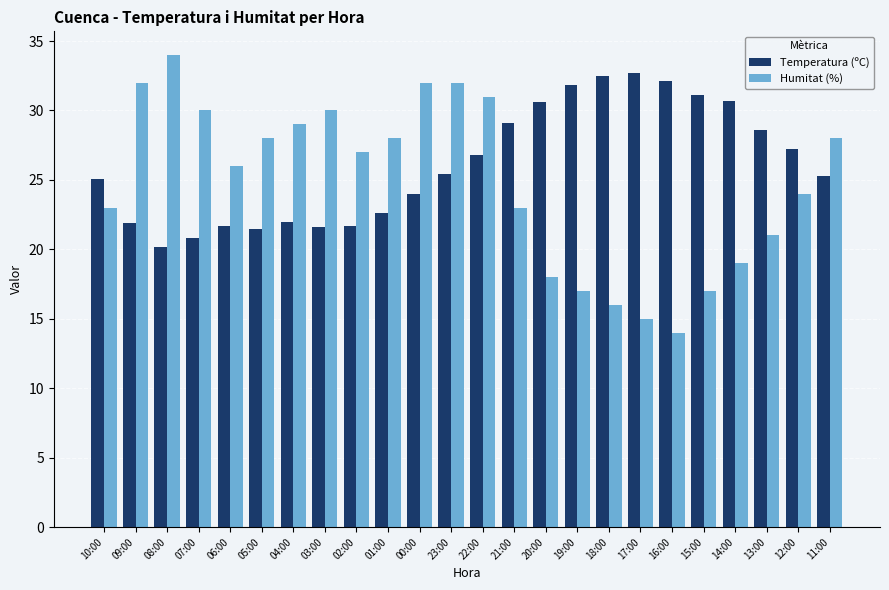

Rank the series at 00:00 from lowest to highest value.

Temperatura (ºC), Humitat (%)